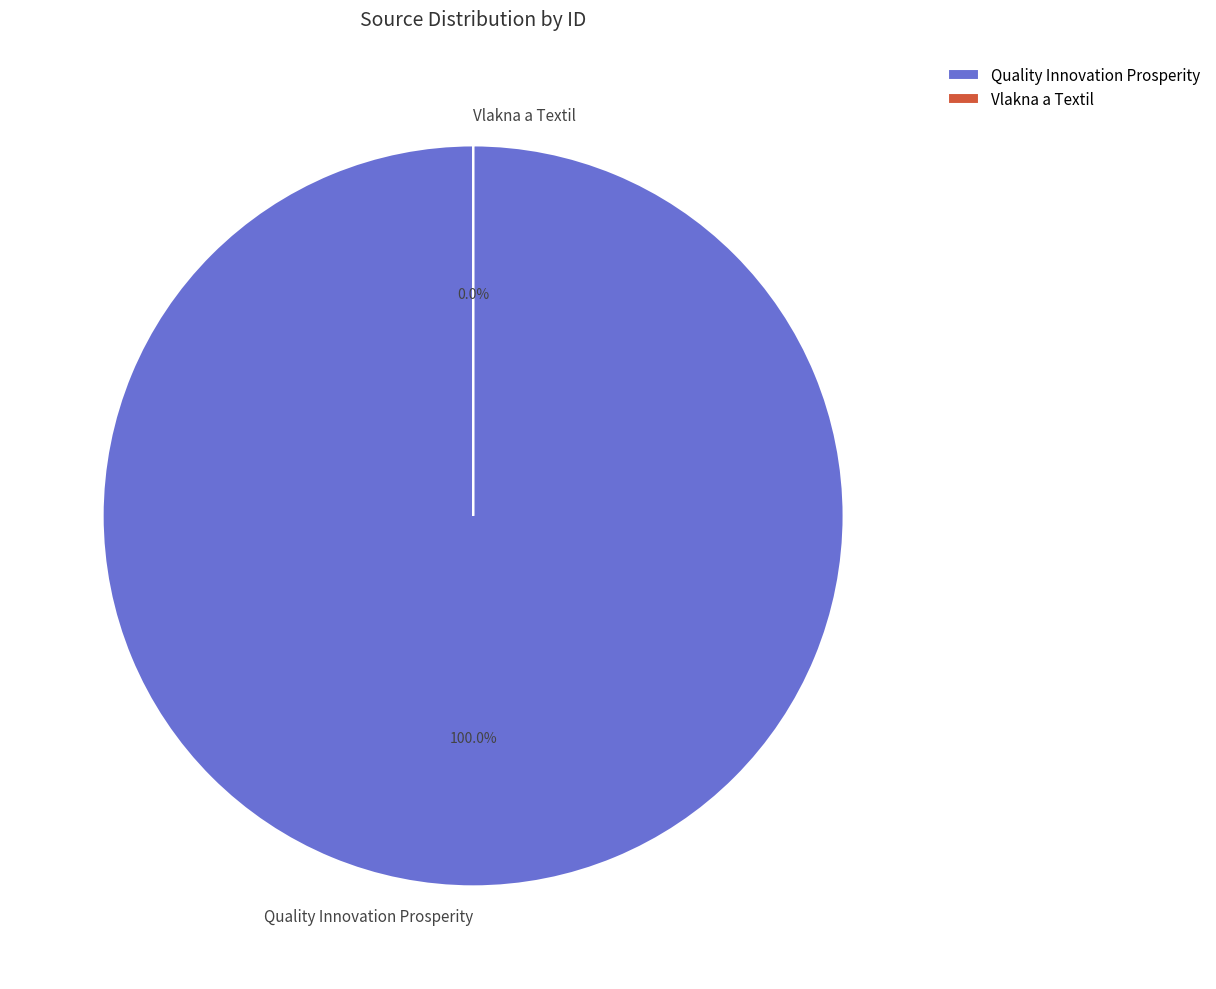

What is the majority slice?

Quality Innovation Prosperity